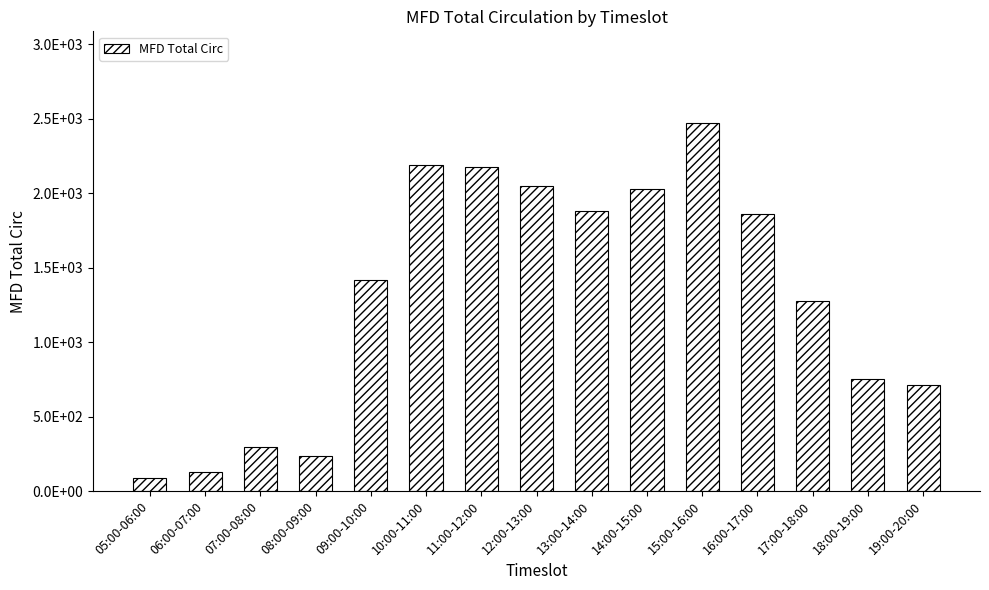

Between 17:00-18:00 and 08:00-09:00, which is larger?

17:00-18:00